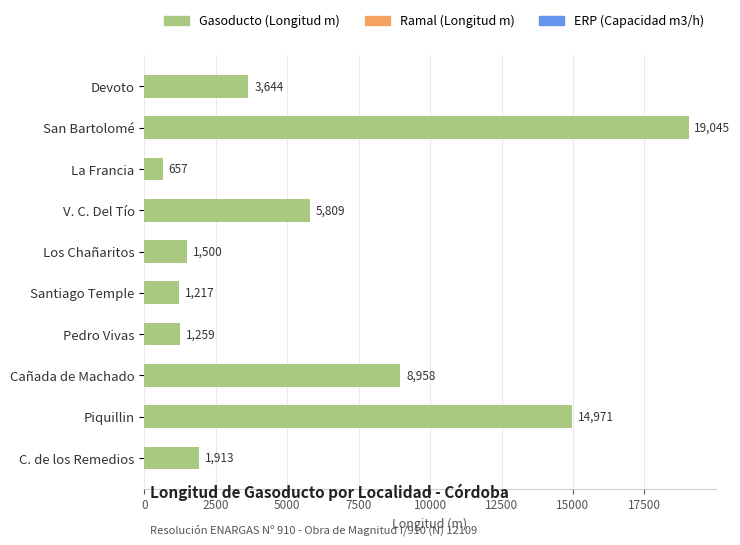

What is the minimum value shown in the chart?

657.2